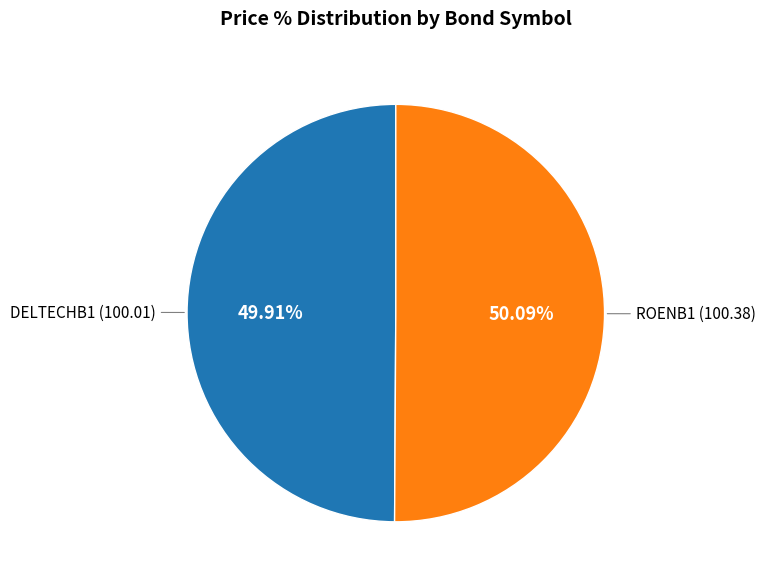

Is there any slice that represents more than half of the pie?

Yes